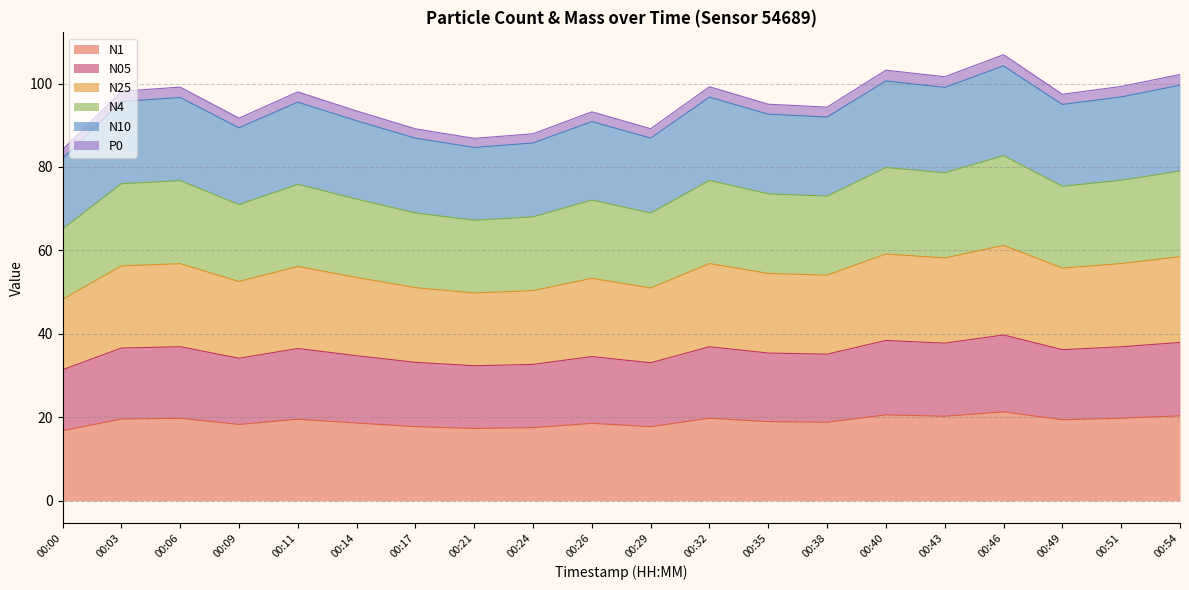

How many lines are shown in the chart?

6